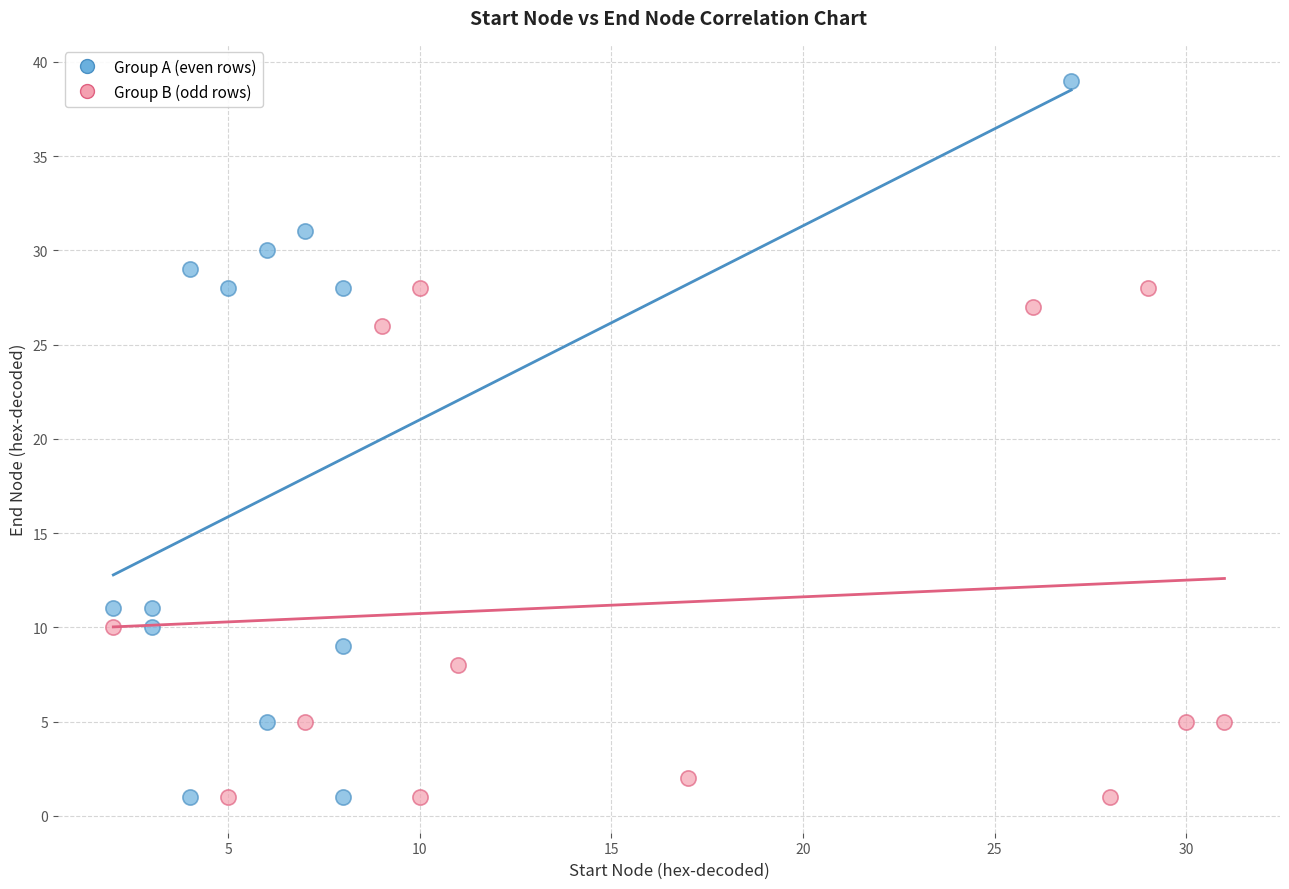

Which series contains the highest Y value?

Group A (even rows)